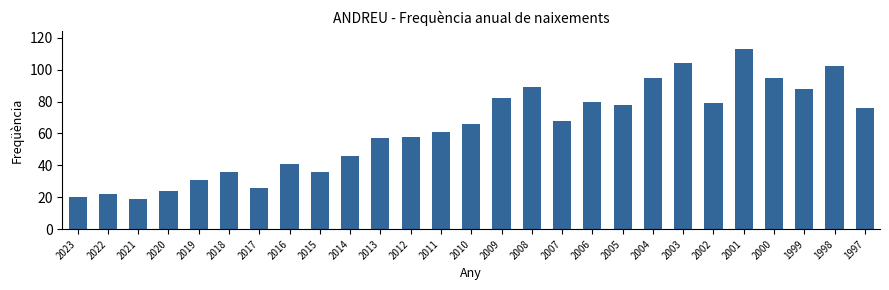

What is the change in value from 2010 to 2002?

+13